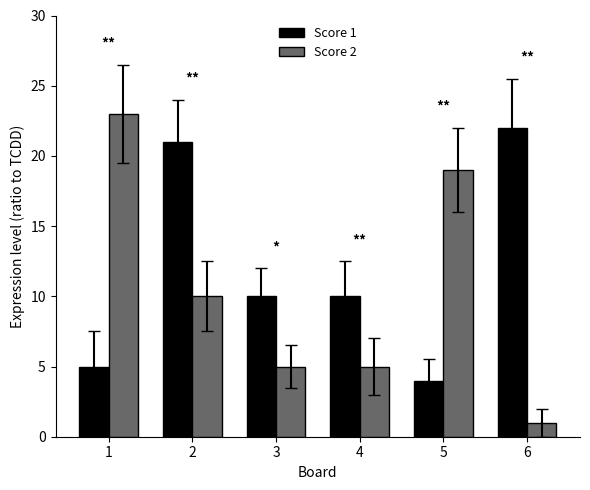

Which series has the largest total across all categories?

Score 1